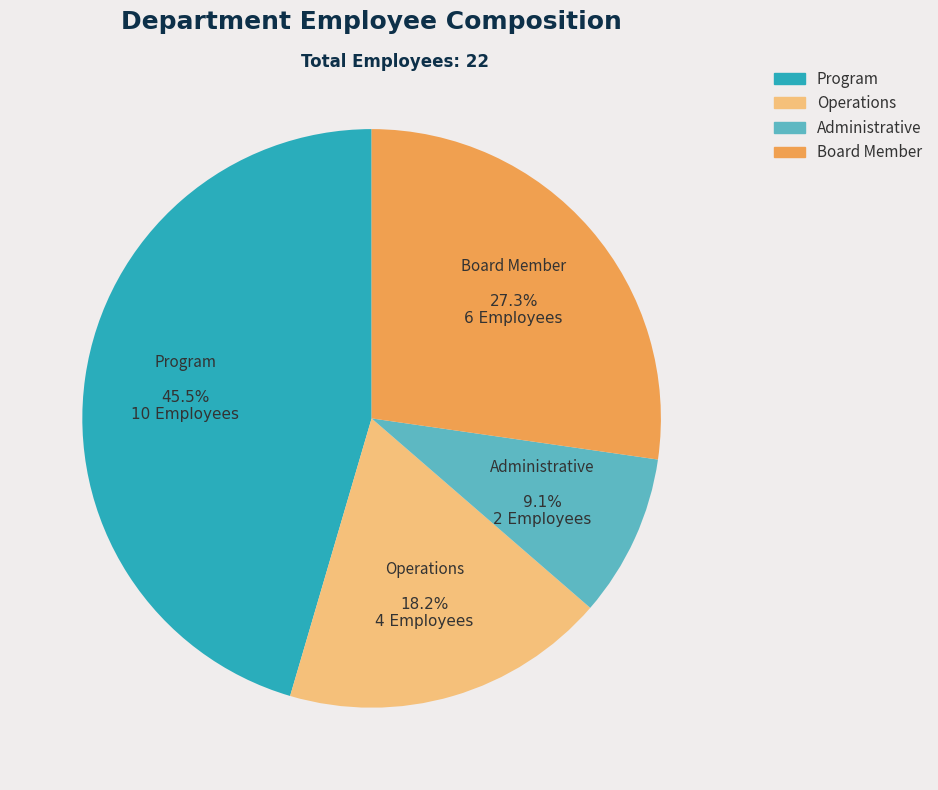

Is it true that Board Member is 13% of the pie?

False